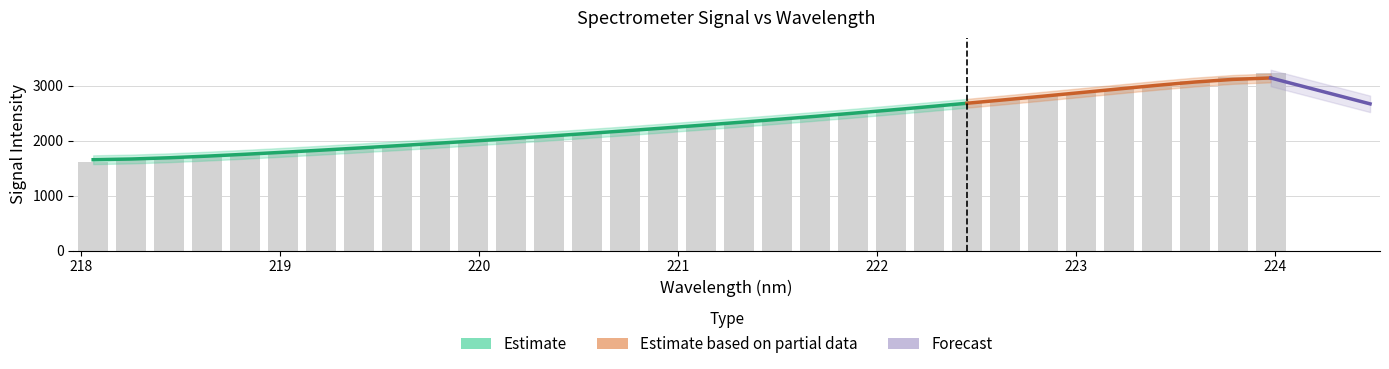

What is the change in value from 220.7354 to 223.0264?

+696.9